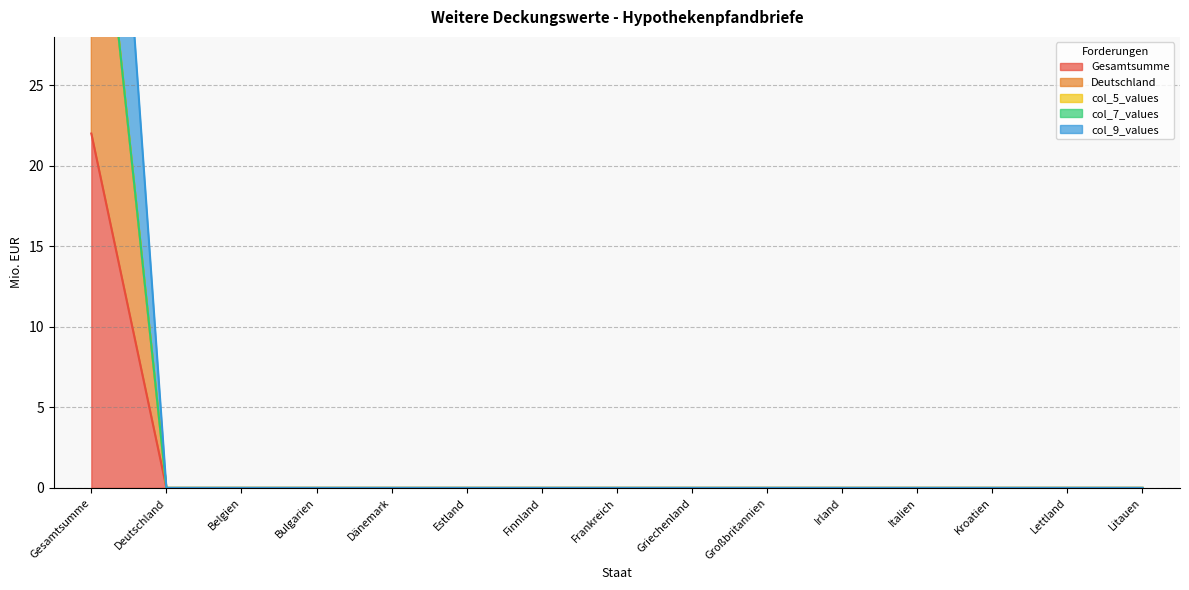

What is the difference between the maximum and minimum values in the Deutschland series?

44